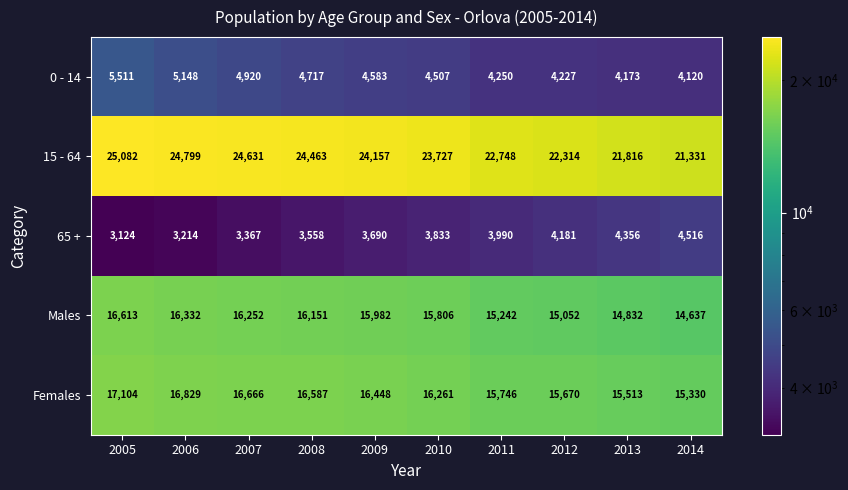

What is the difference between the highest and lowest values at 2013?

17643